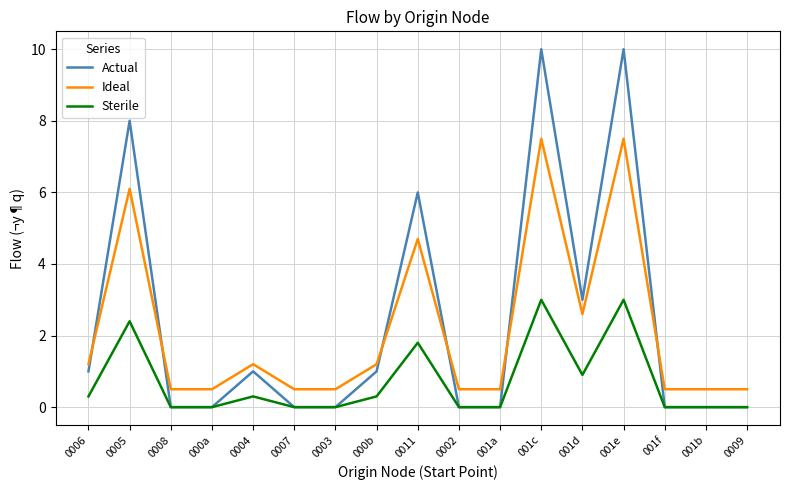

List the series in order of their peak value, highest first.

Actual, Ideal, Sterile